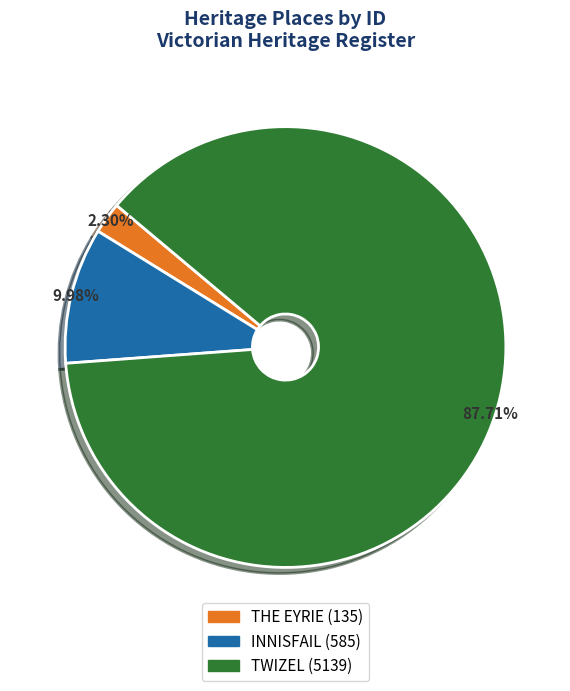

Which slice represents more than half of the pie?

TWIZEL